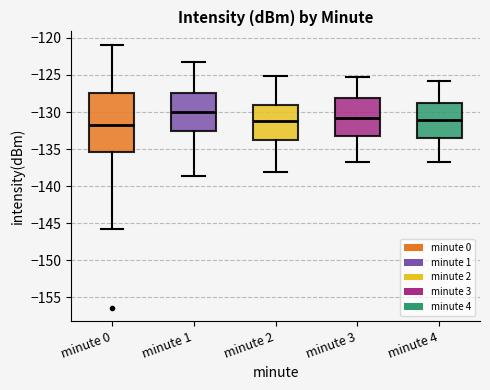

Comparing the boxes themselves (not the whiskers), which one is the tallest?

minute 0